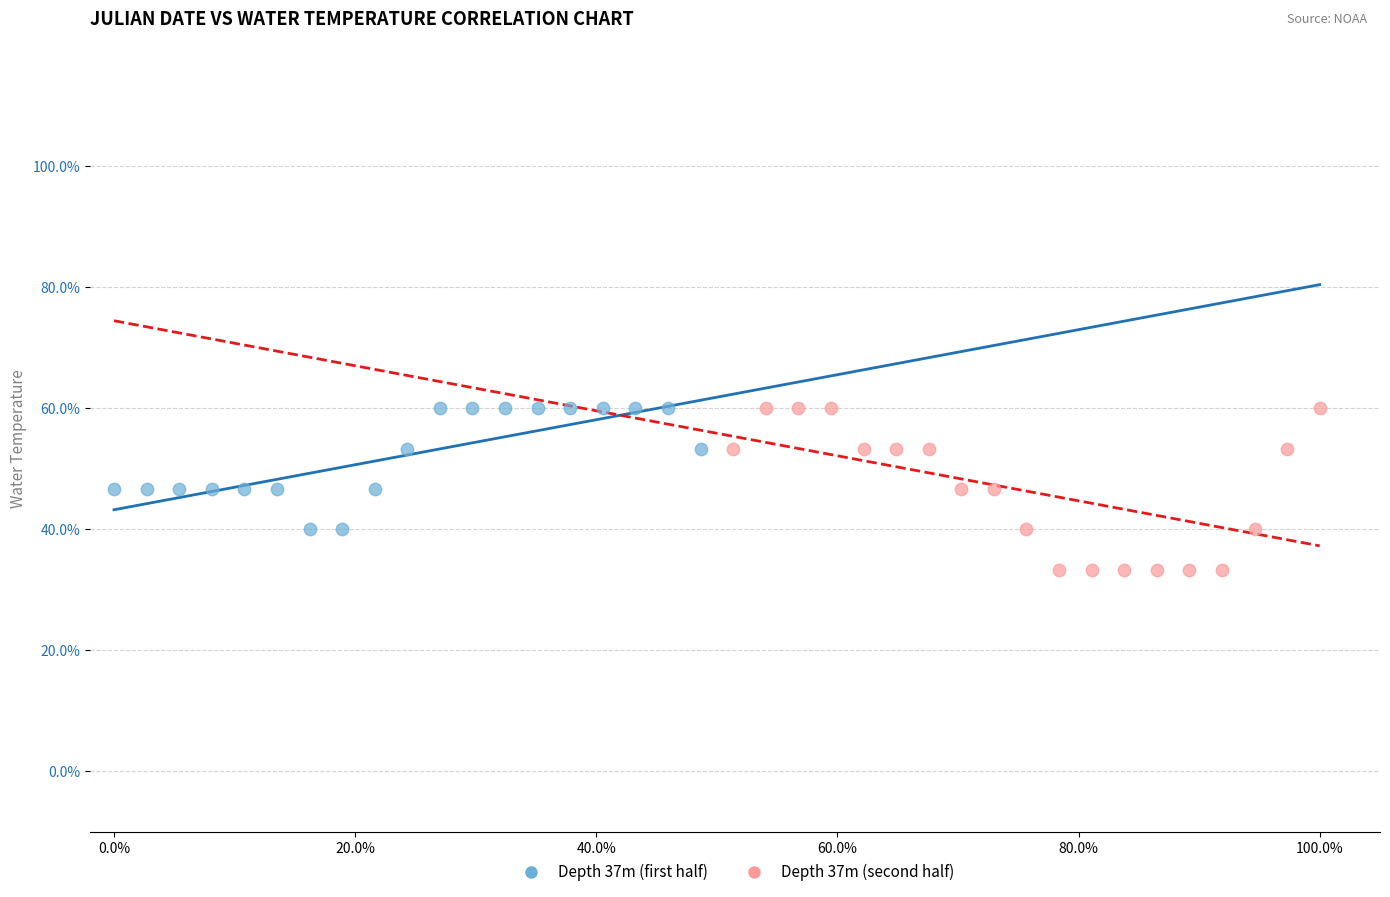

What are all the series names shown in the legend?

Depth 37m (first half), Depth 37m (second half)